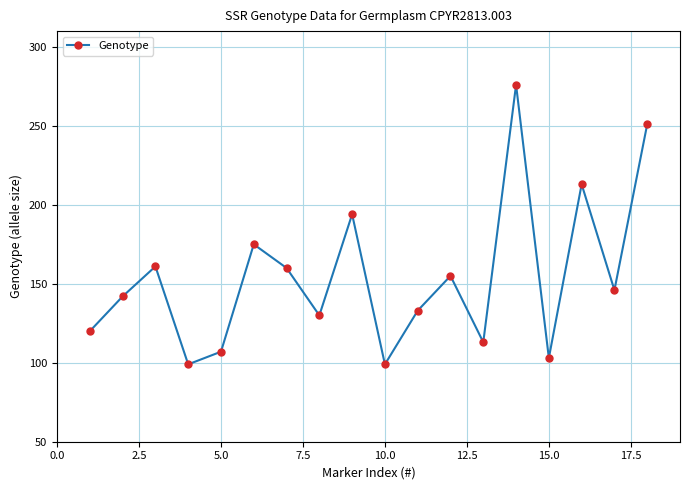

What is the difference between the second highest and minimum values?

152